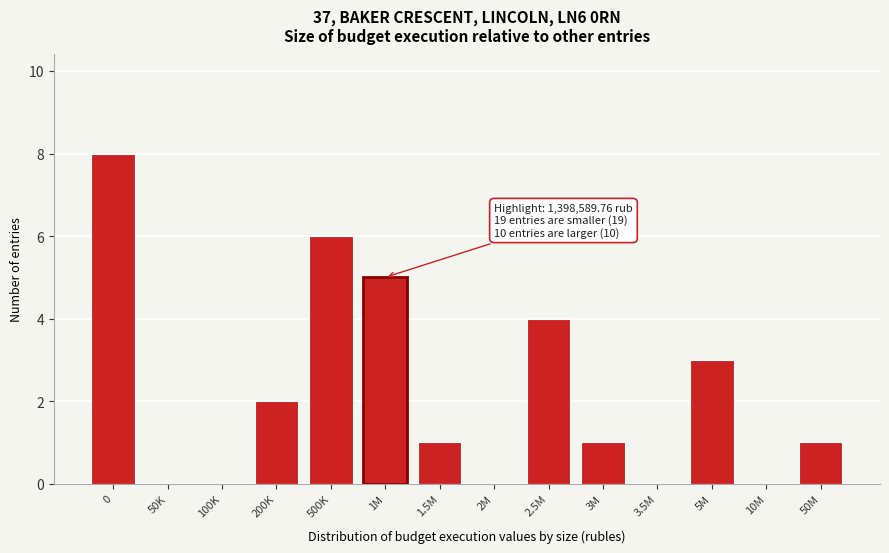

Reading left to right, what are all the values shown in this chart?

0=8	50K=0	100K=0	200K=2	500K=6	1M=5	1.5M=1	2M=0	2.5M=4	3M=1	3.5M=0	5M=3	10M=0	50M=1